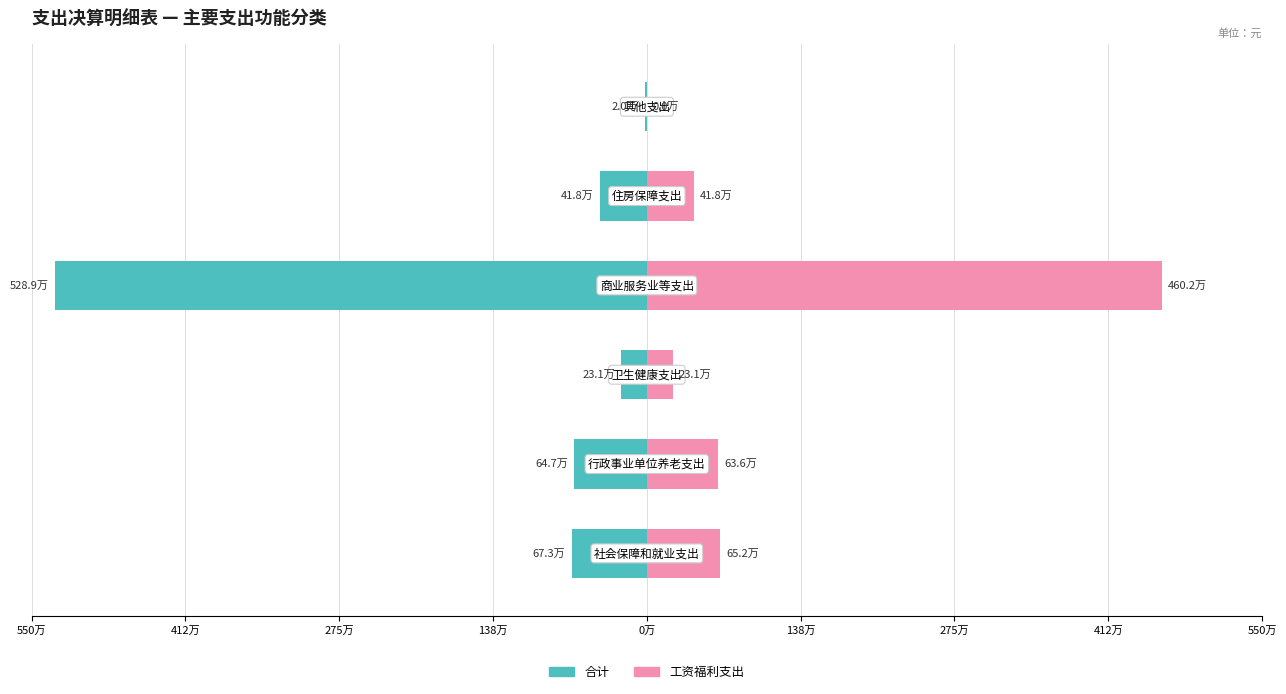

What is the value of the 工资福利支出 bar at the 3rd from the left?

230800.0